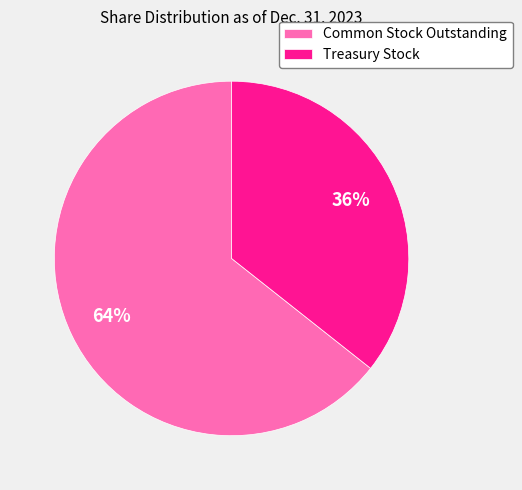

How many slices are in this pie chart?

2